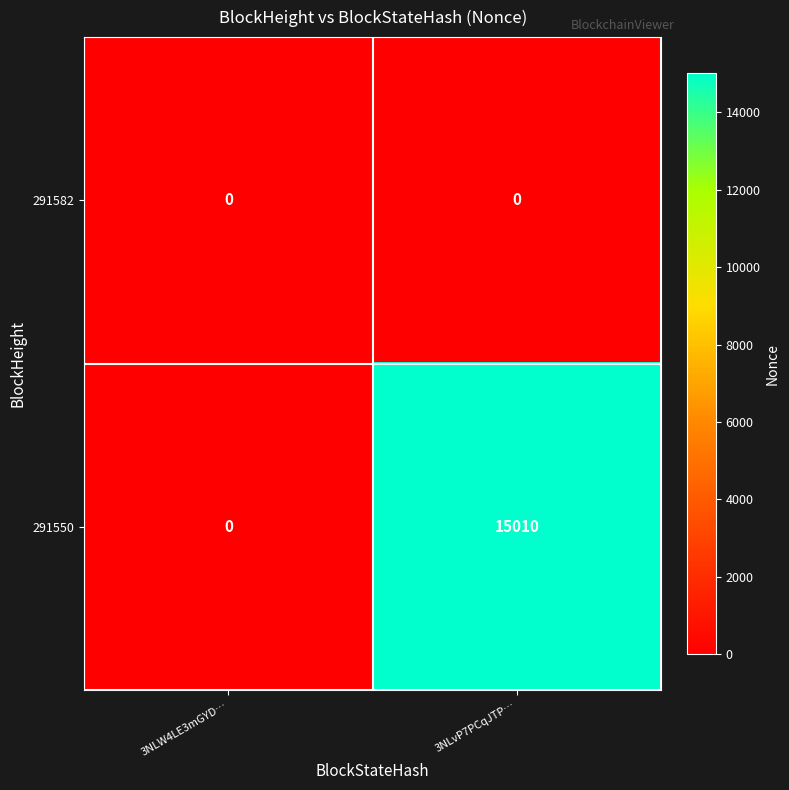

Reading left to right, what are all the values shown in this chart?

291582: 0	0
291550: 0	15010